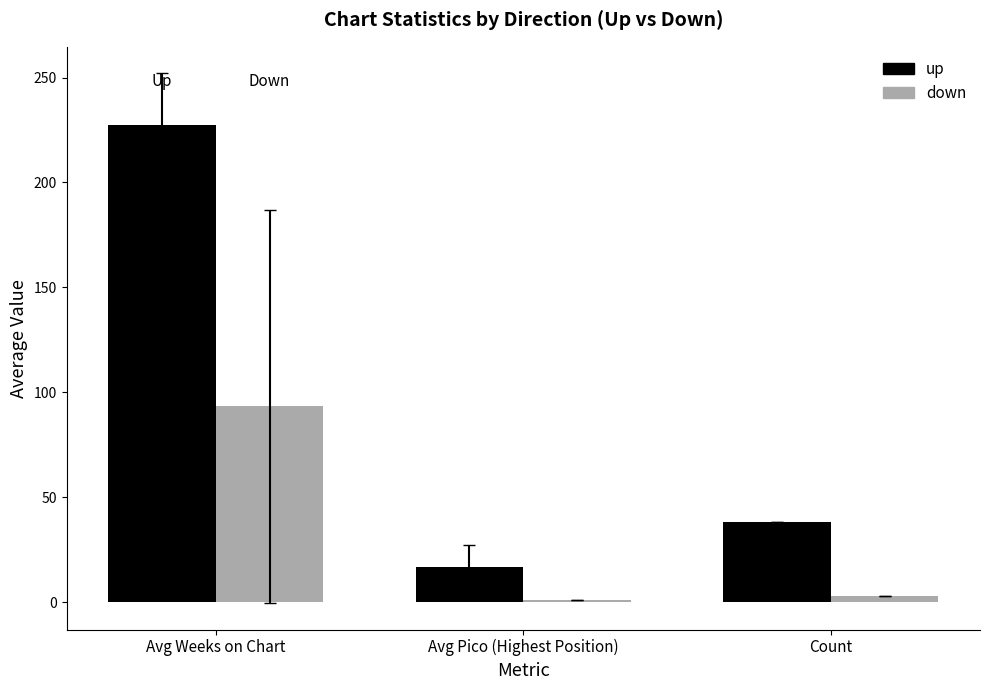

Count the number of categories in the chart.

3